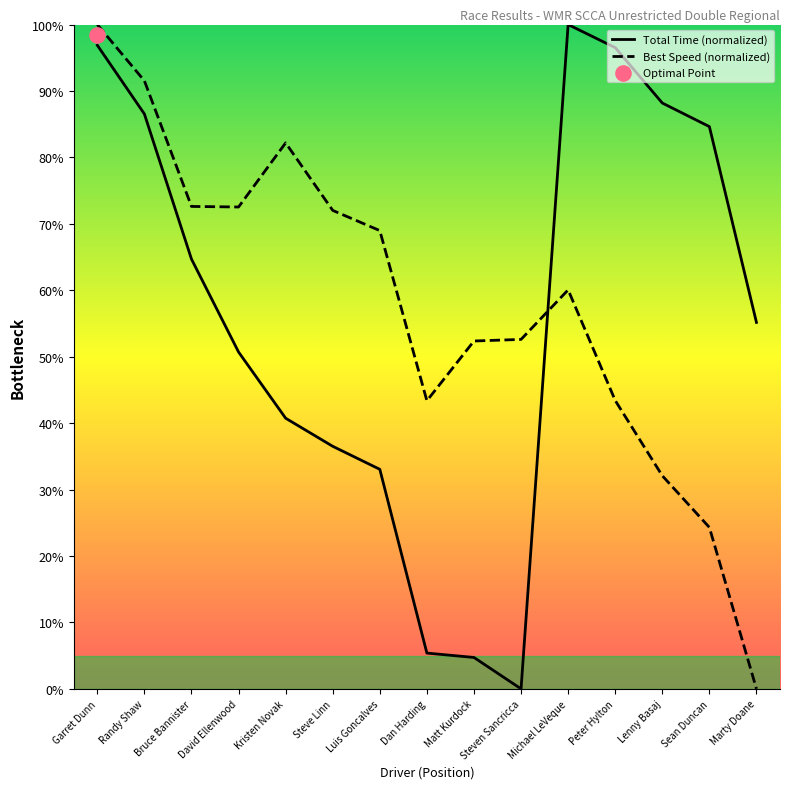

What is the total value across all series at Sean Duncan?

108.9